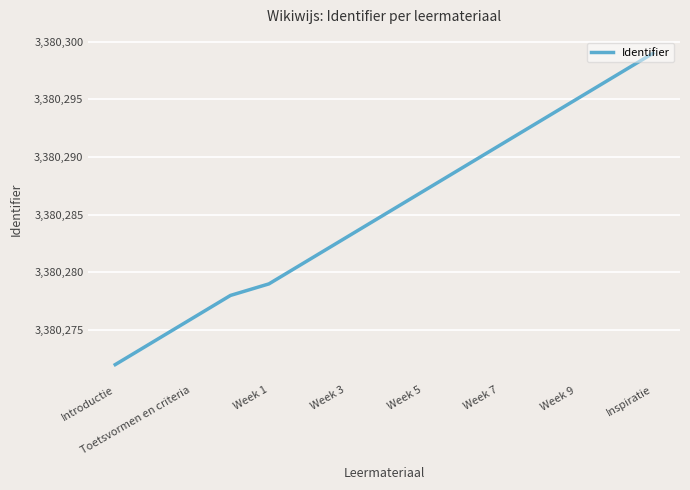

Is this an area chart (filled region under the line)?

No